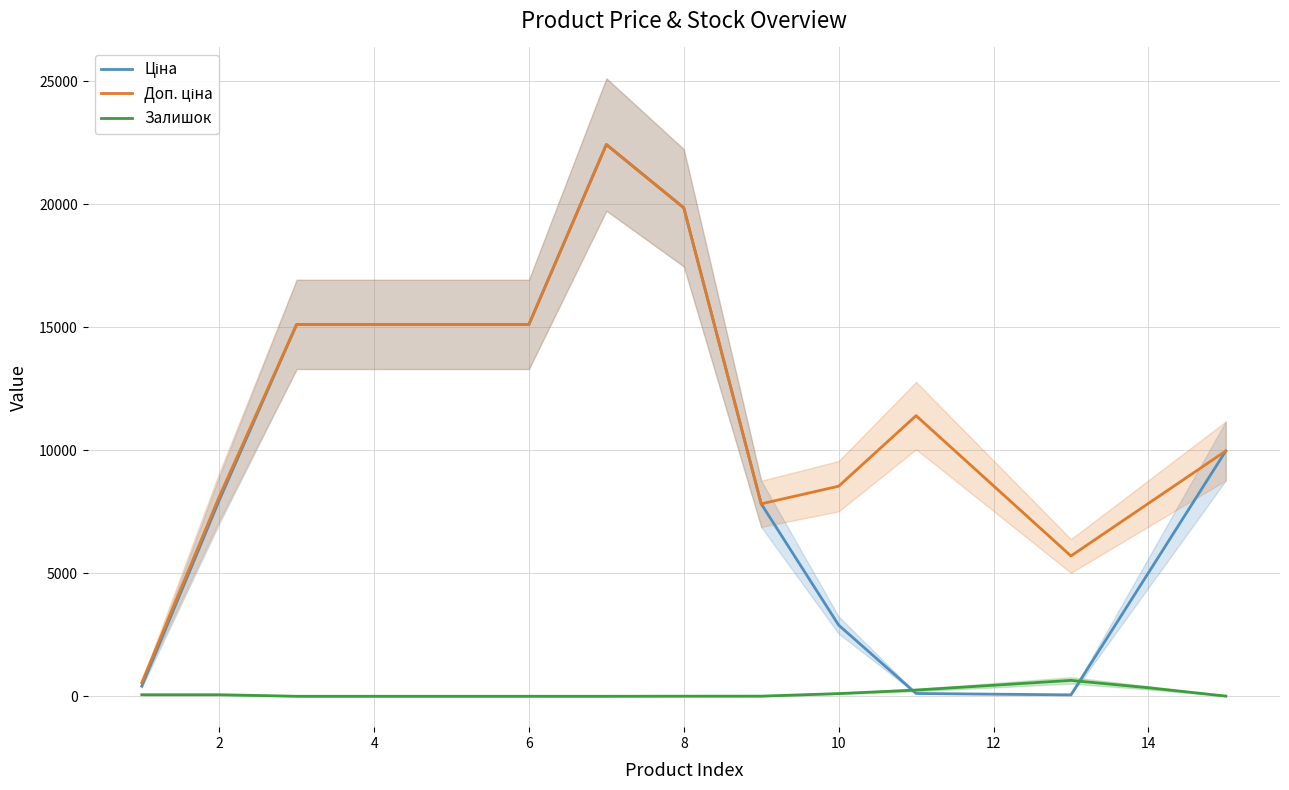

Which series has the largest total across all categories?

Доп. ціна